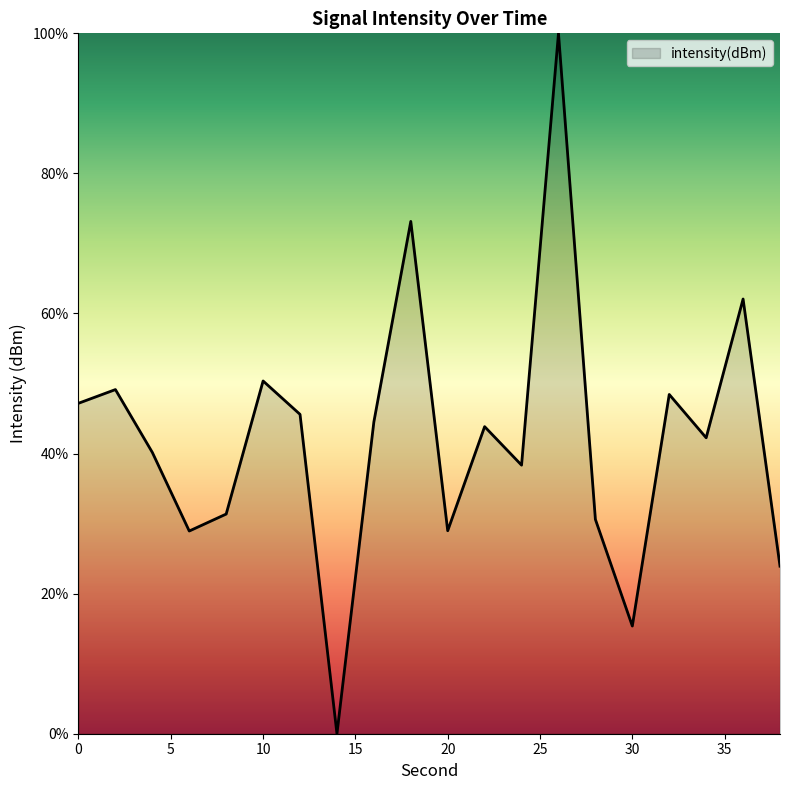

What is the difference between the maximum and minimum values?

100.0